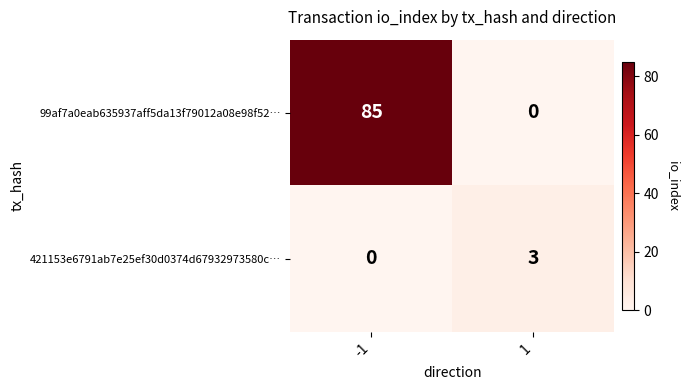

At how many categories does at least one series exceed 11?

1